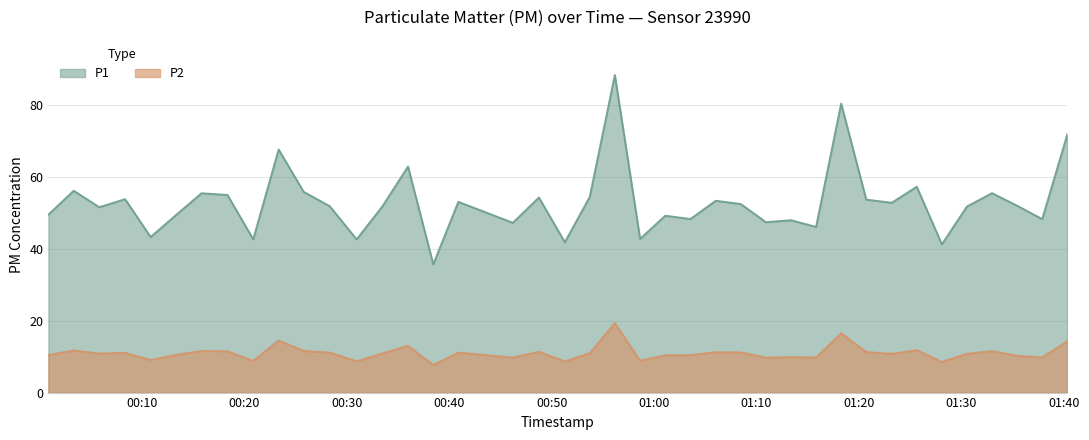

How many data points in P2 are above 10?

28